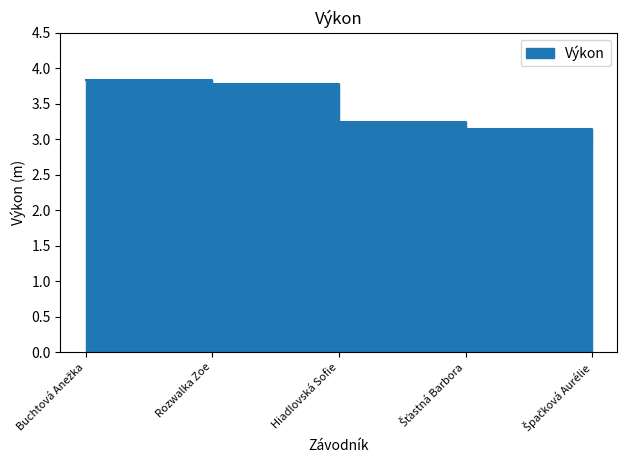

Count the values in the range 3 to 4.

4